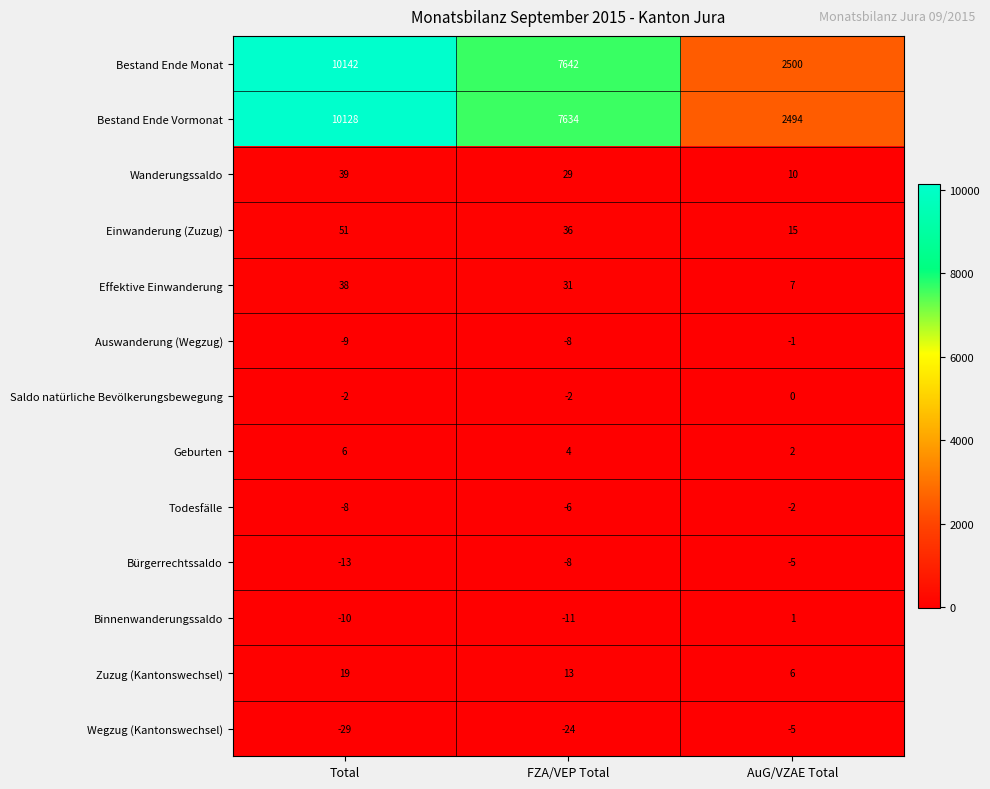

What is the maximum value shown in the chart?

10142